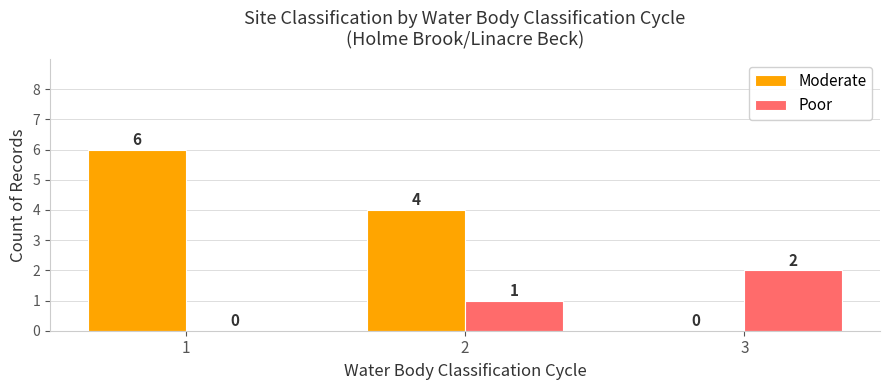

How many distinct data groups are displayed?

2